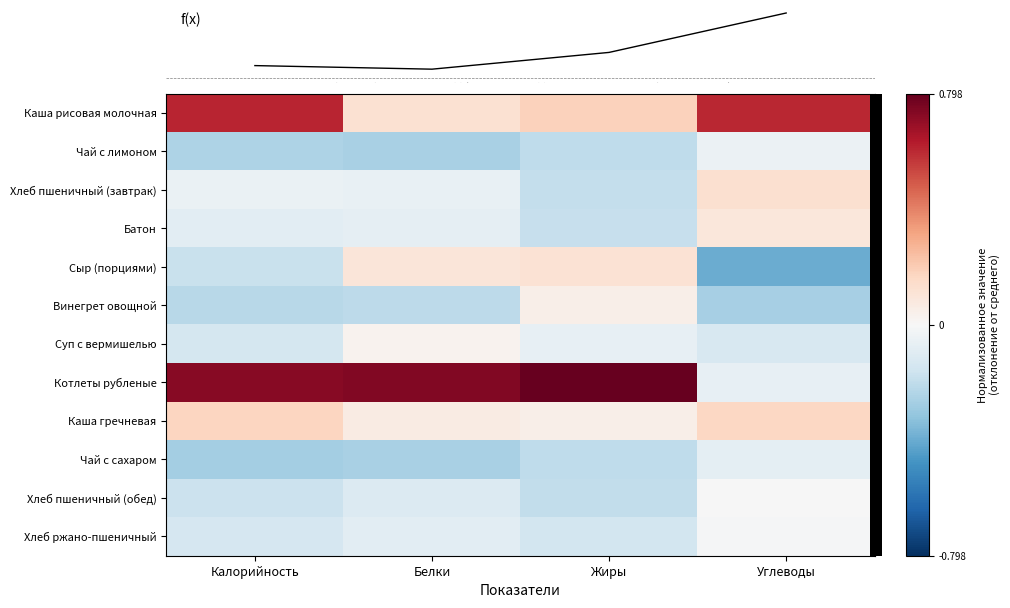

True or false: Хлеб ржано-пшеничный has a value of -0.1 at Белки.

True